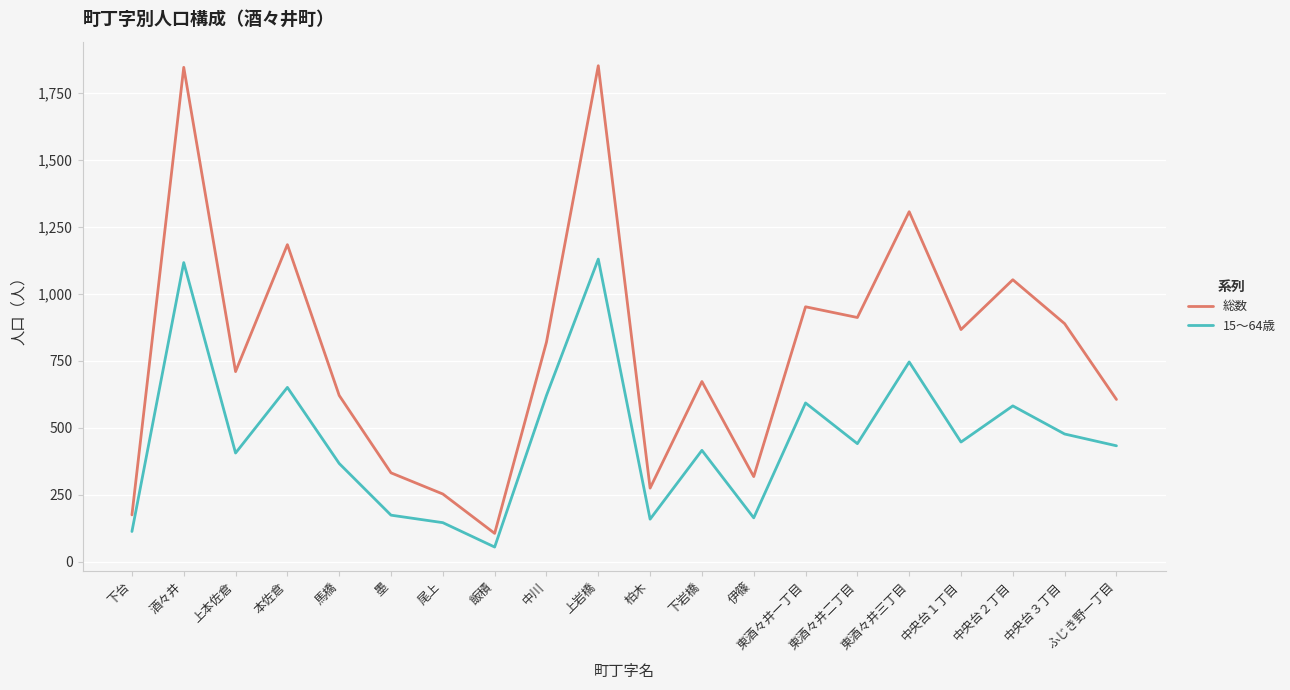

Which series changed the most between 下岩橋 and 中央台２丁目?

総数